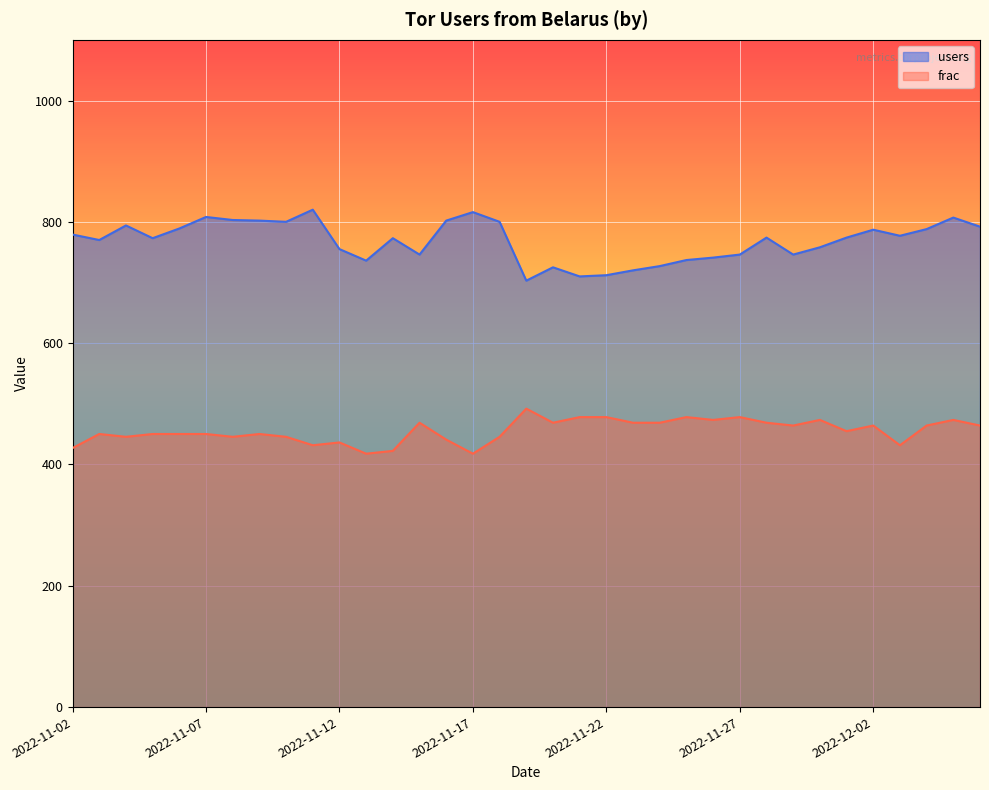

Reading right to left, list all the values displayed in this chart.

users: 792.0	807.0	788.0	777.0	787.0	774.0	758.0	746.0	774.0	746.0	741.0	737.0	727.0	720.0	712.0	710.0	725.0	703.0	800.0	816.0	802.0	746.0	773.0	736.0	755.0	820.0	800.0	802.0	803.0	808.0	789.0	773.0	794.0	770.0	779.0
frac: 464.2	473.4	464.2	431.7	464.2	454.9	473.4	464.2	468.8	478.1	473.4	478.1	468.8	468.8	478.1	478.1	468.8	492.0	445.6	417.7	440.9	468.8	422.4	417.7	436.3	431.7	445.6	450.2	445.6	450.2	450.2	450.2	445.6	450.2	427.0